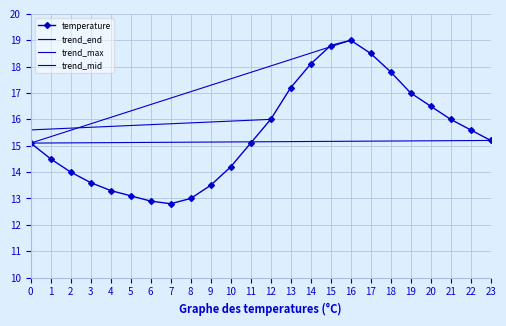

What is the value of the temperature point at the 5th from the left?

13.3